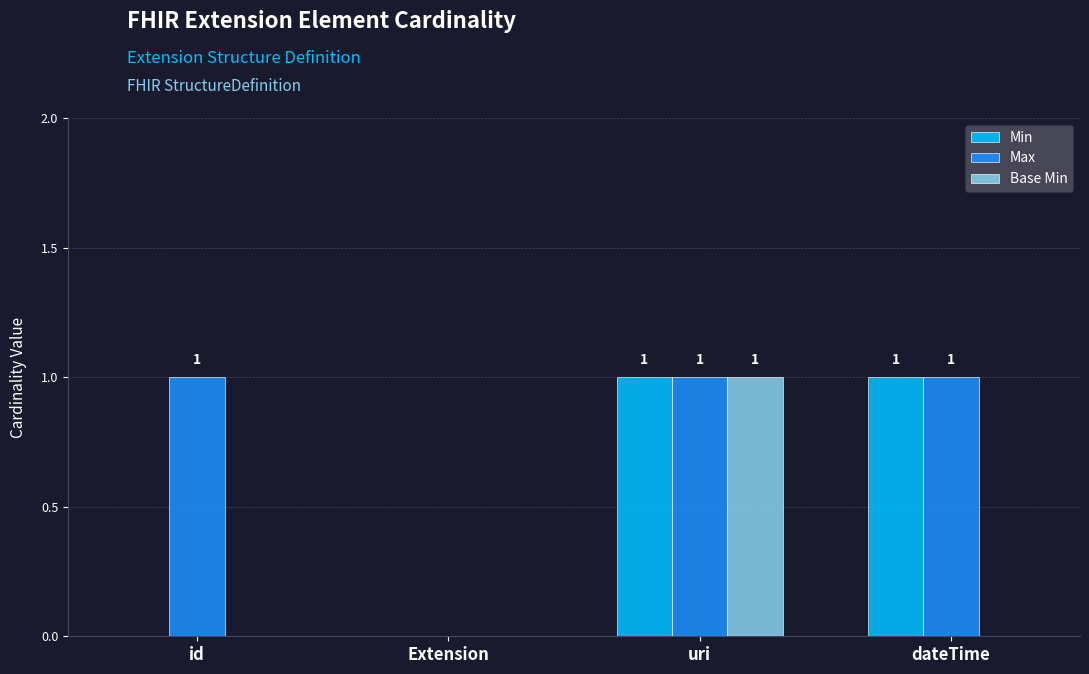

Between id and Extension, which series saw the biggest shift?

Max